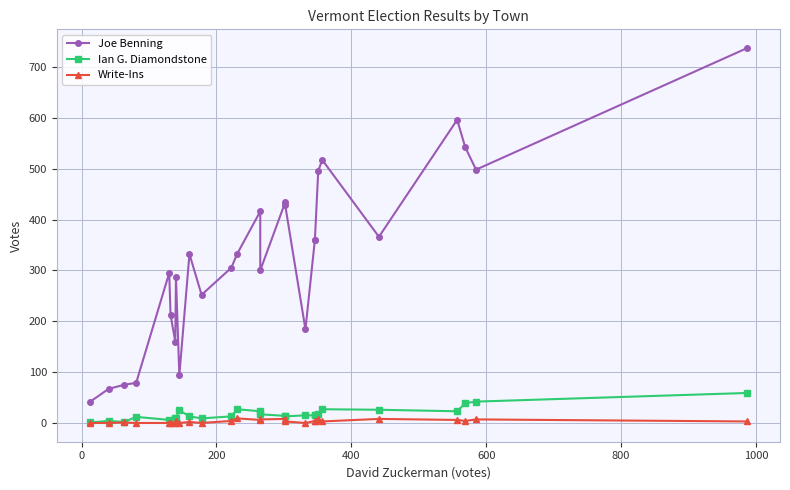

Does the chart display data point markers on the line(s)?

Yes